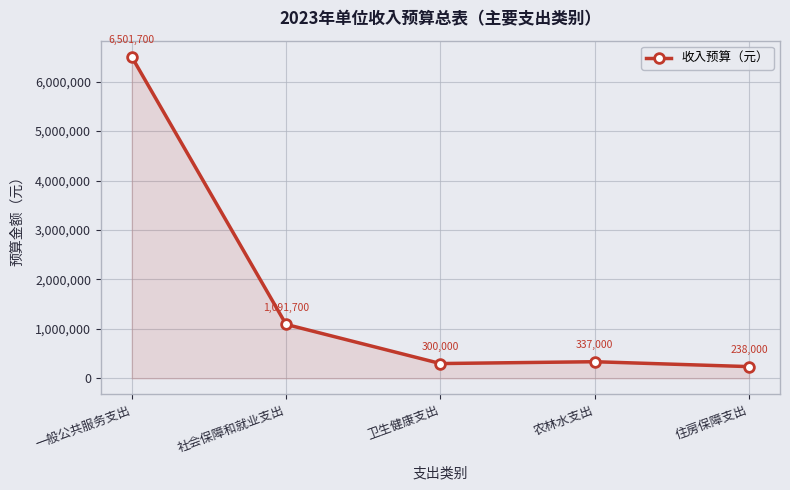

How many interior local peaks (higher than both neighbors) does the data have?

1